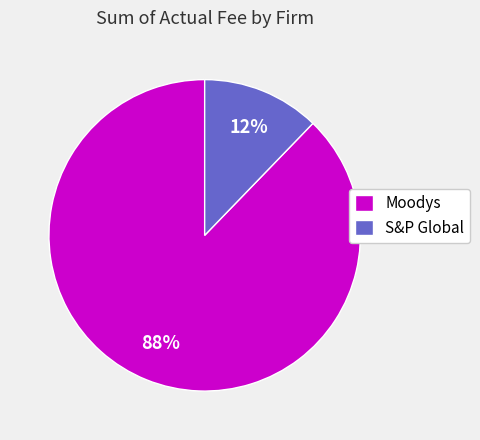

Which category accounts for the majority?

Moodys